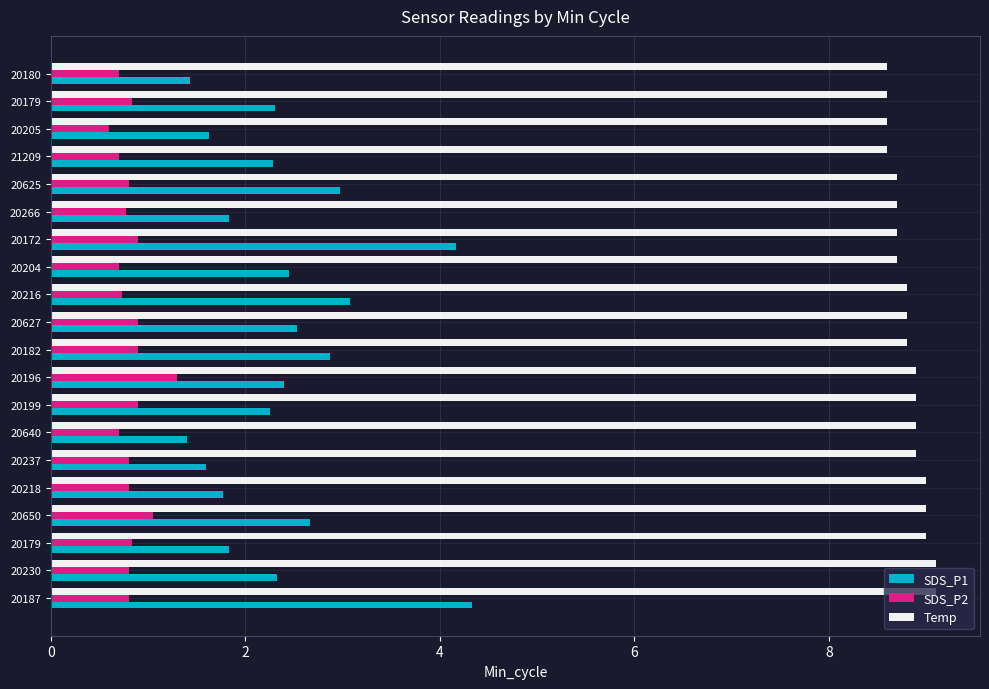

Count the number of categories in the chart.

20